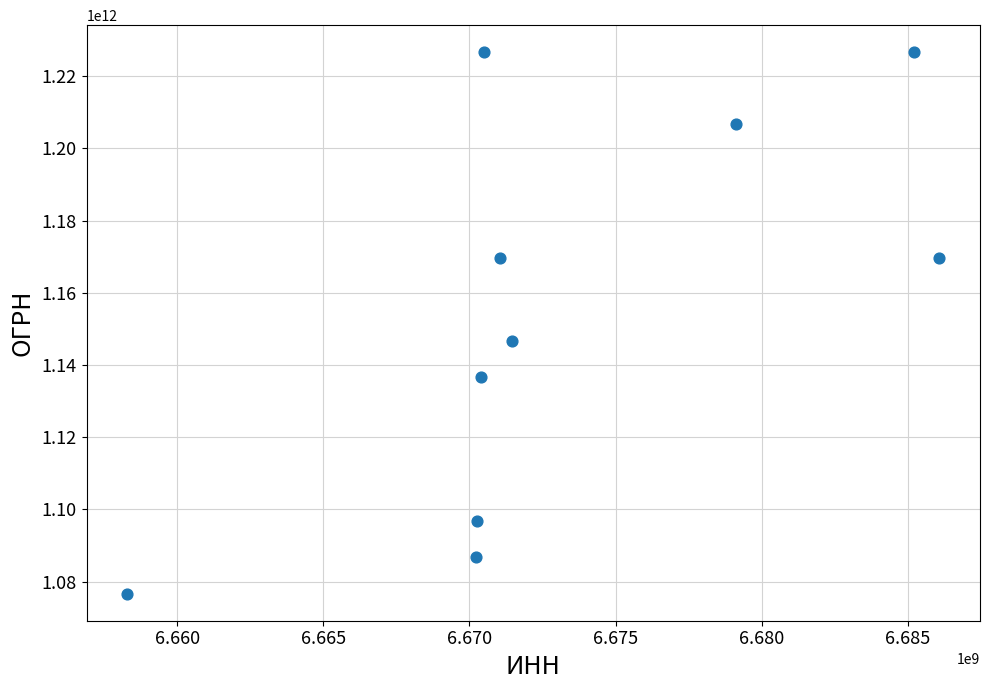

What Y value in the scatter plot is closest to 1151629053564?

1146671023674